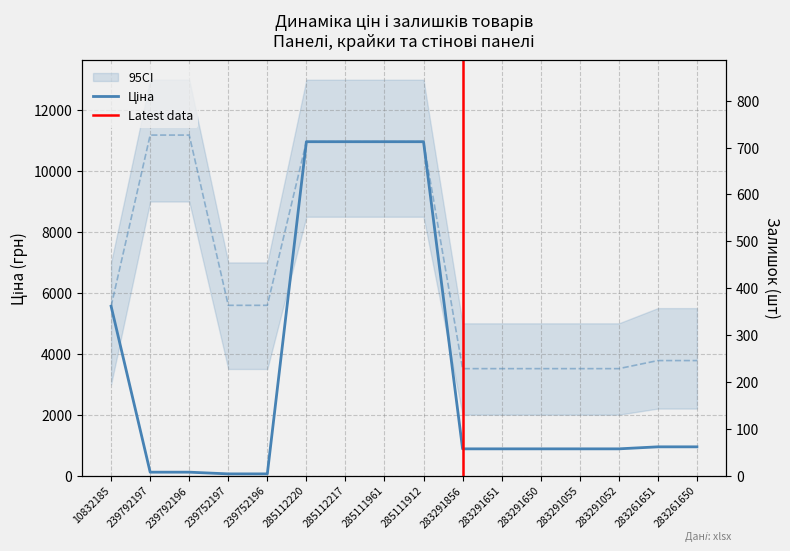

What value does the Залишок series have at 283291052?

27.0